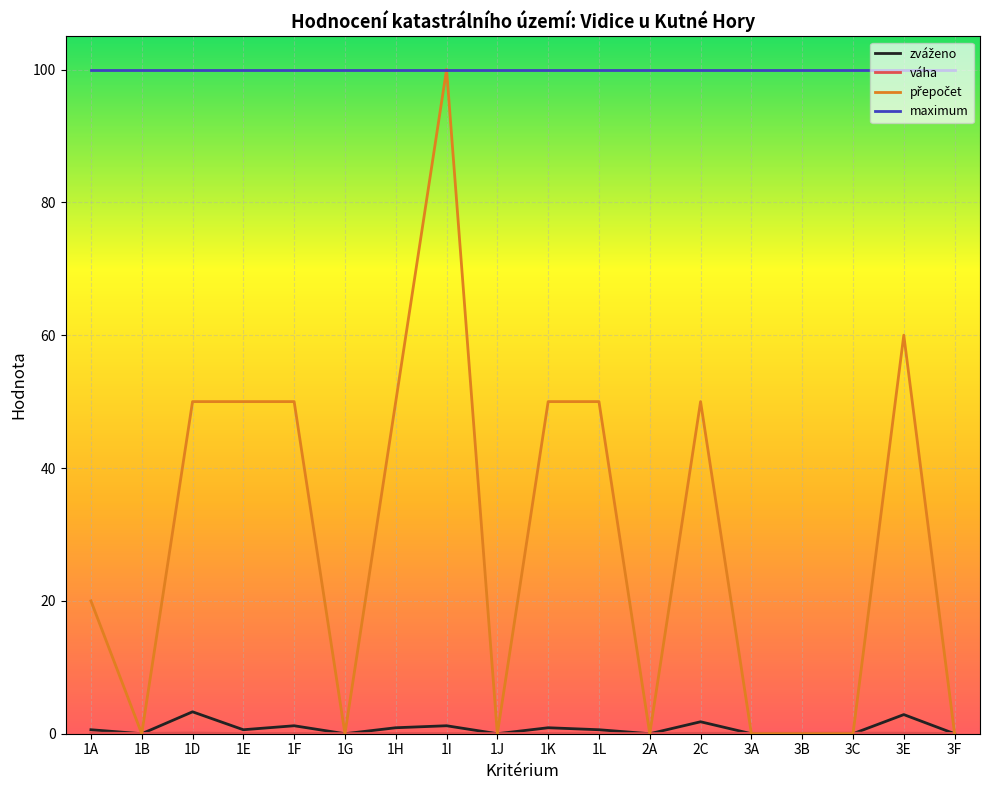

Does the chart have visible grid lines?

Yes